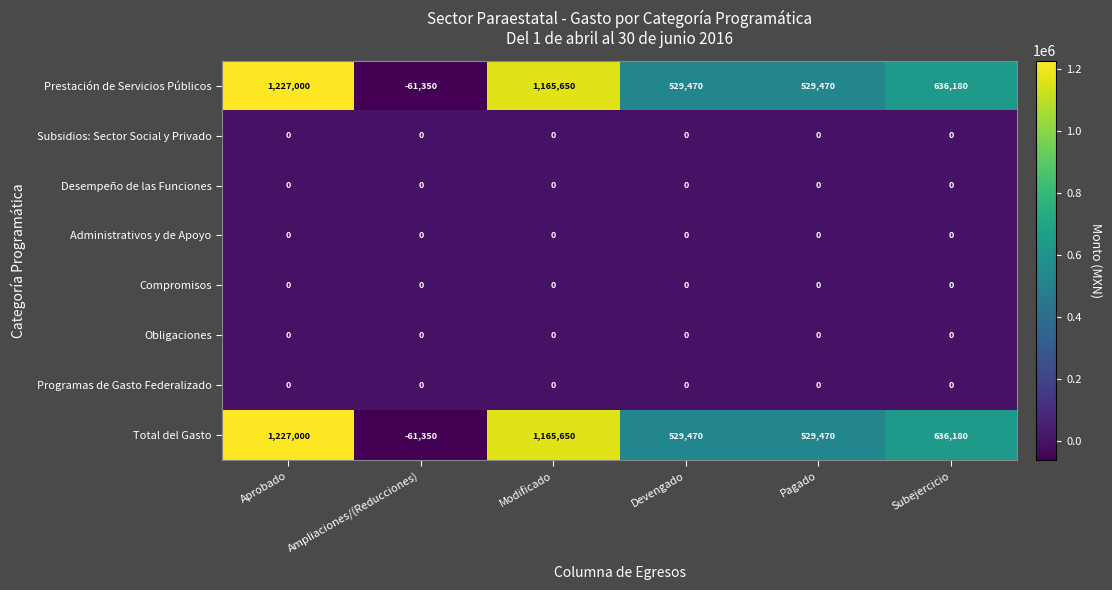

What is the difference between the highest and lowest values at Aprobado?

1227000